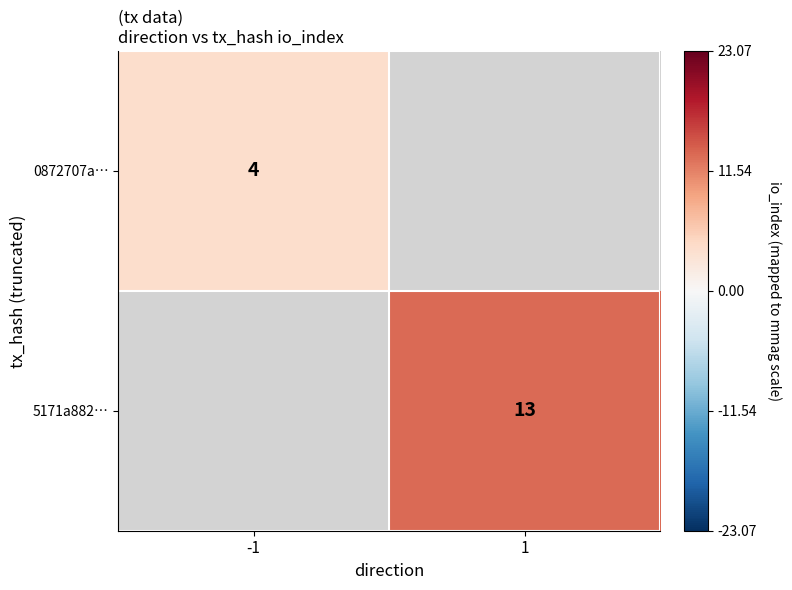

The 5171a882… series shows 13 at 1. True or false?

True